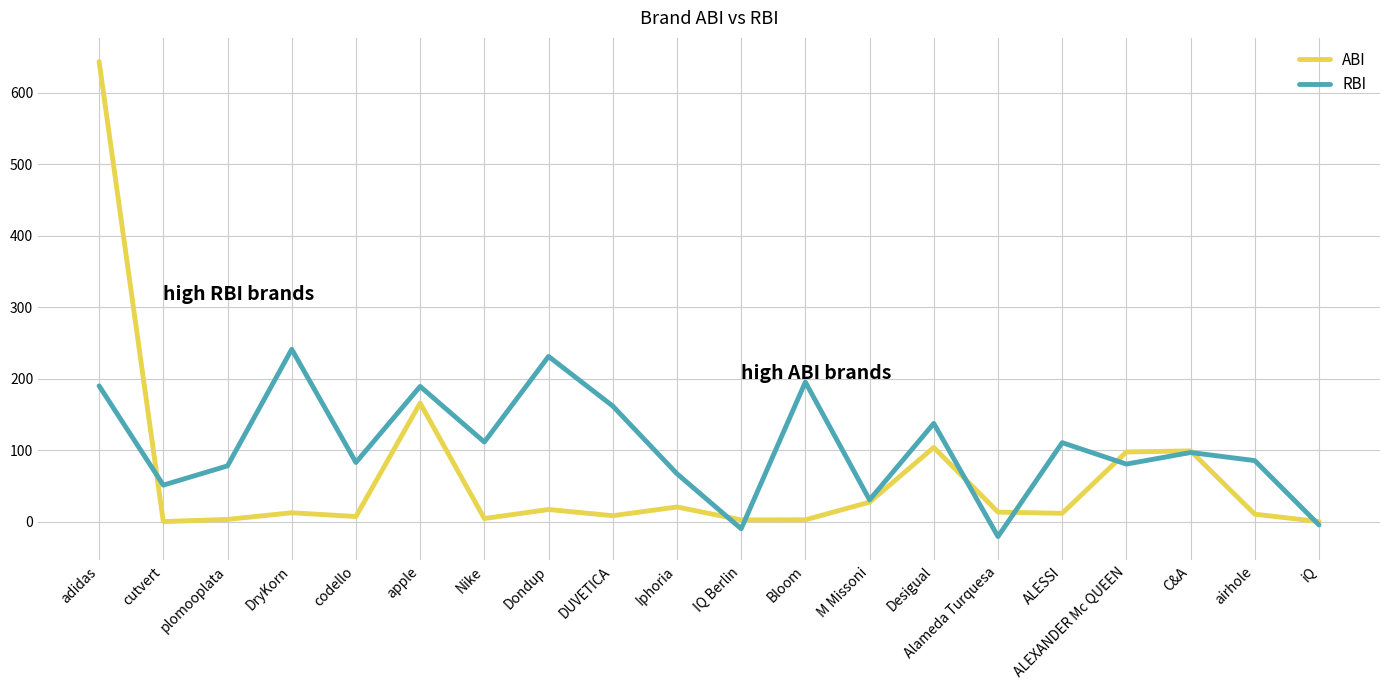

The value of RBI at Iphoria is 67.0. True or false?

True